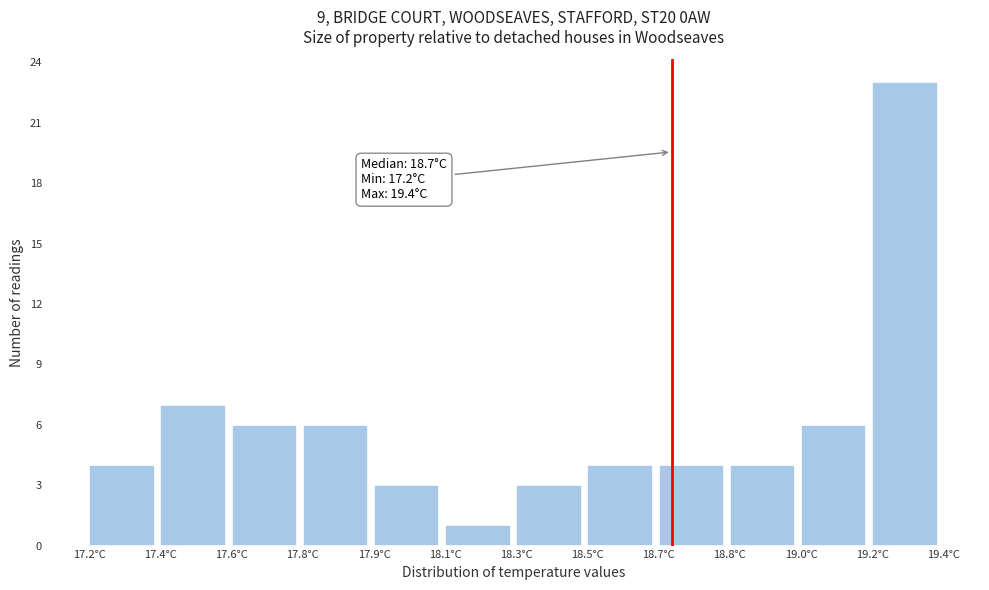

Reading left to right, what are all the values shown in this chart?

17.2°C=4	17.4°C=7	17.6°C=6	17.8°C=6	17.9°C=3	18.1°C=1	18.3°C=3	18.5°C=4	18.7°C=4	18.8°C=4	19.0°C=6	19.2°C=23